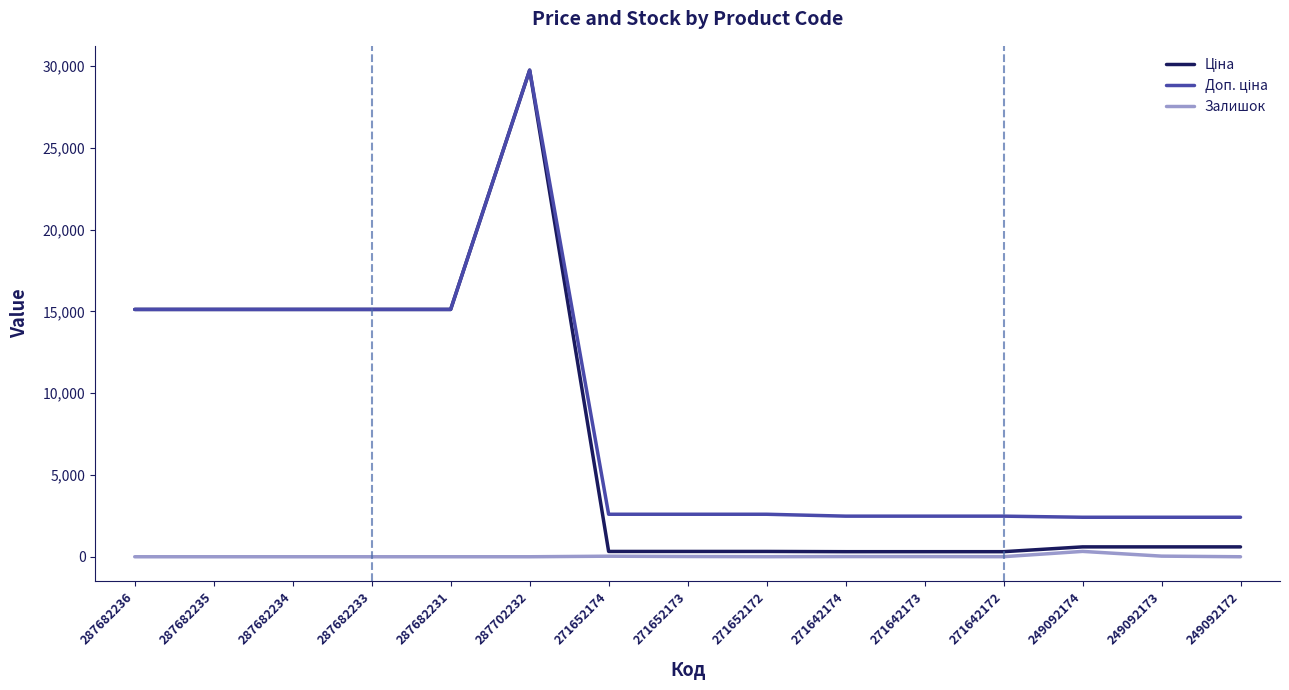

The value of Залишок at 287682234 is 0.0. True or false?

True